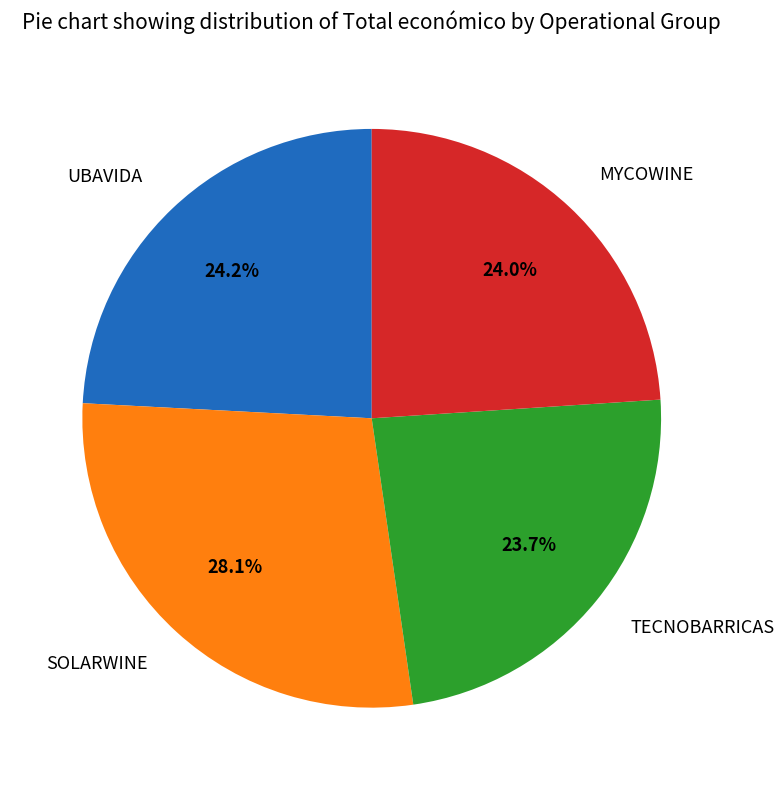

To the nearest percent, what is the average slice percentage?

25%